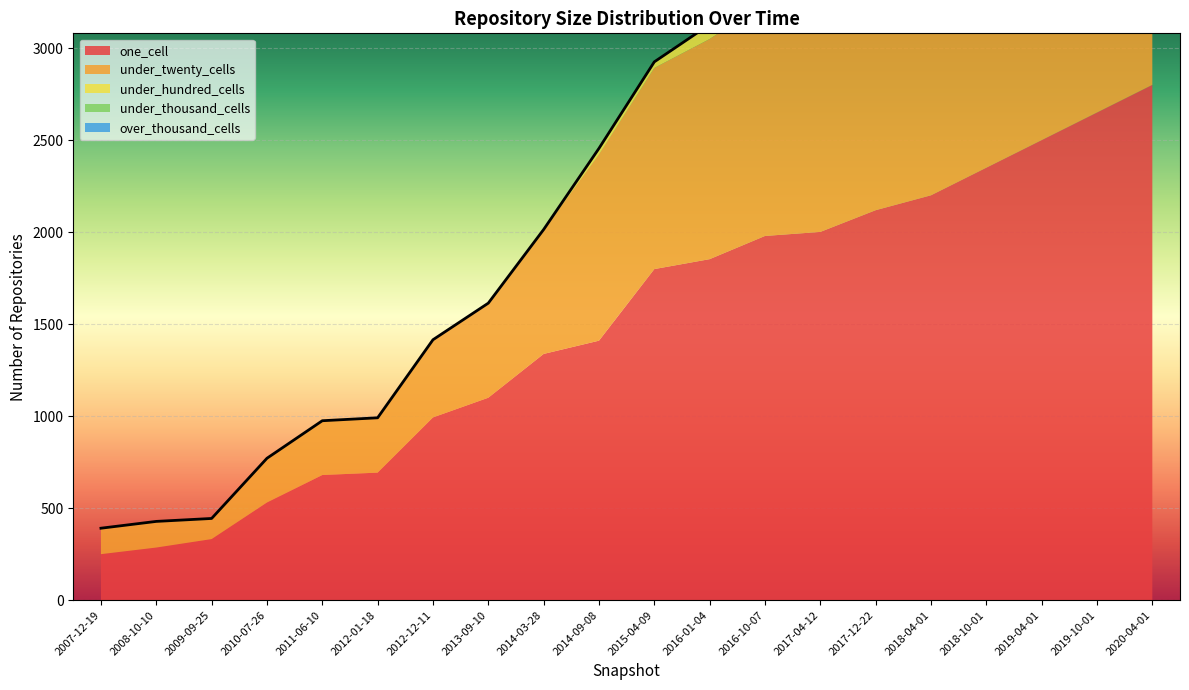

True or false: under_hundred_cells has more than 2 interior local peaks.

False